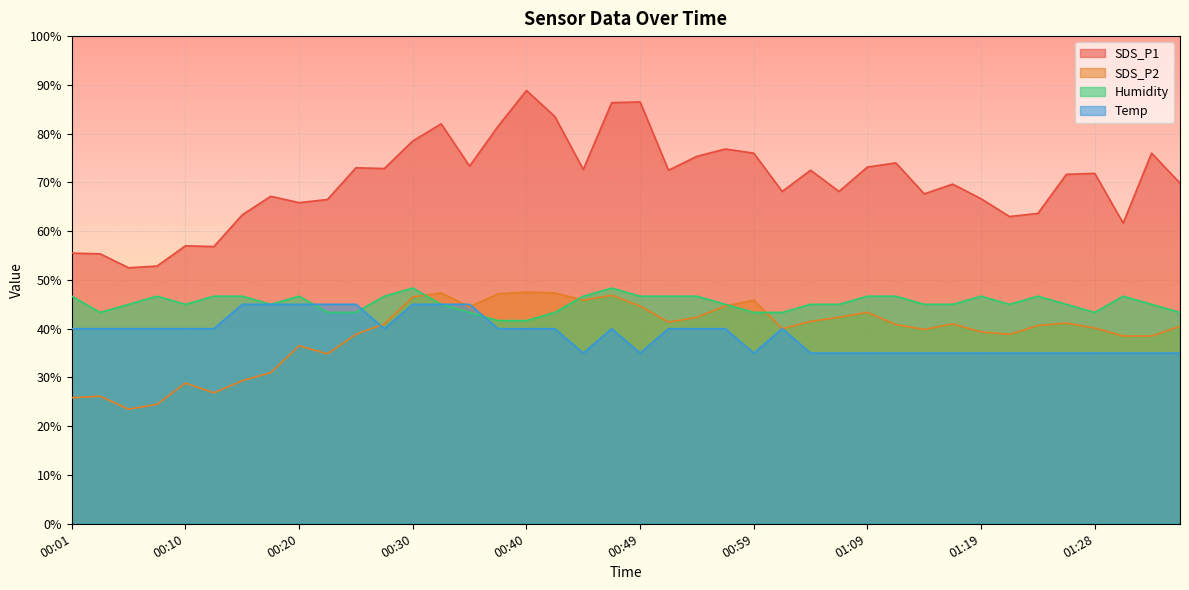

Which series ends up on top after the final intersection of SDS_P2 and Temp?

SDS_P2